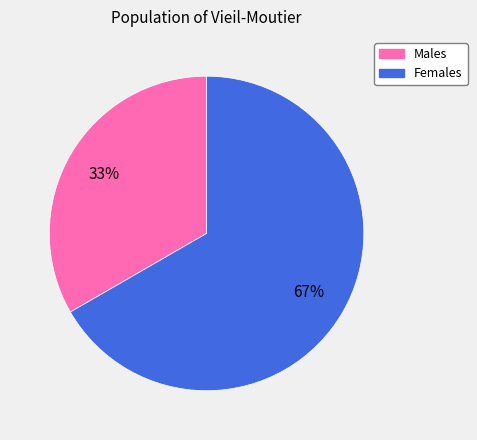

Is there any slice that represents more than half of the pie?

Yes